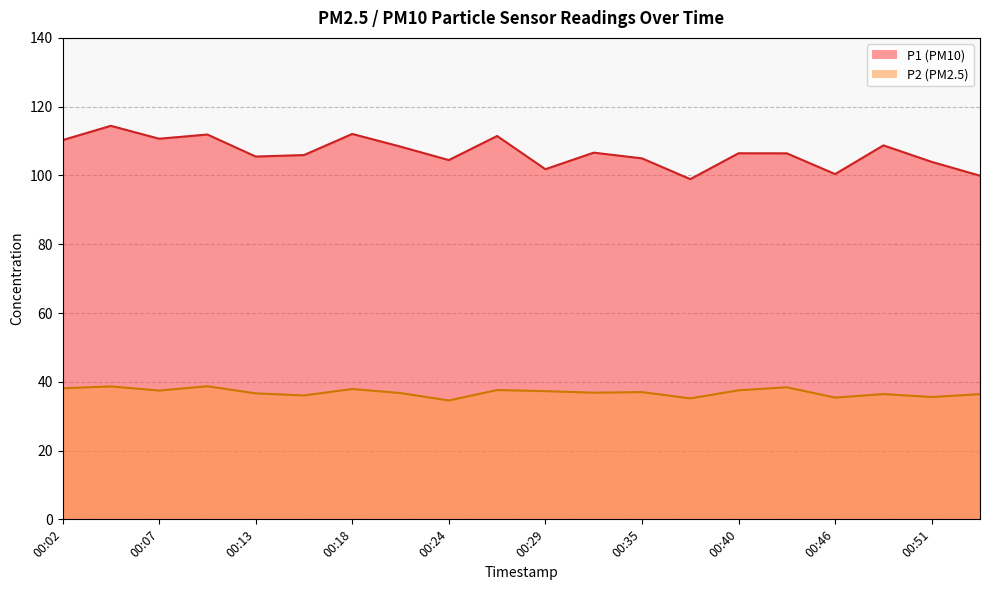

What are all the series names shown in the legend?

P1, P2